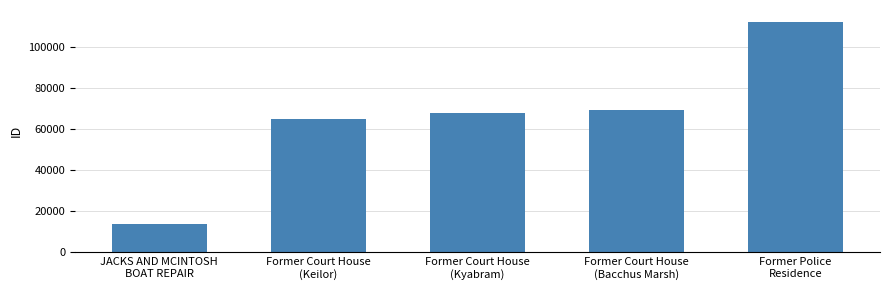

Between Former Court House
(Keilor) and Former Court House
(Kyabram), which is larger?

Former Court House
(Kyabram)